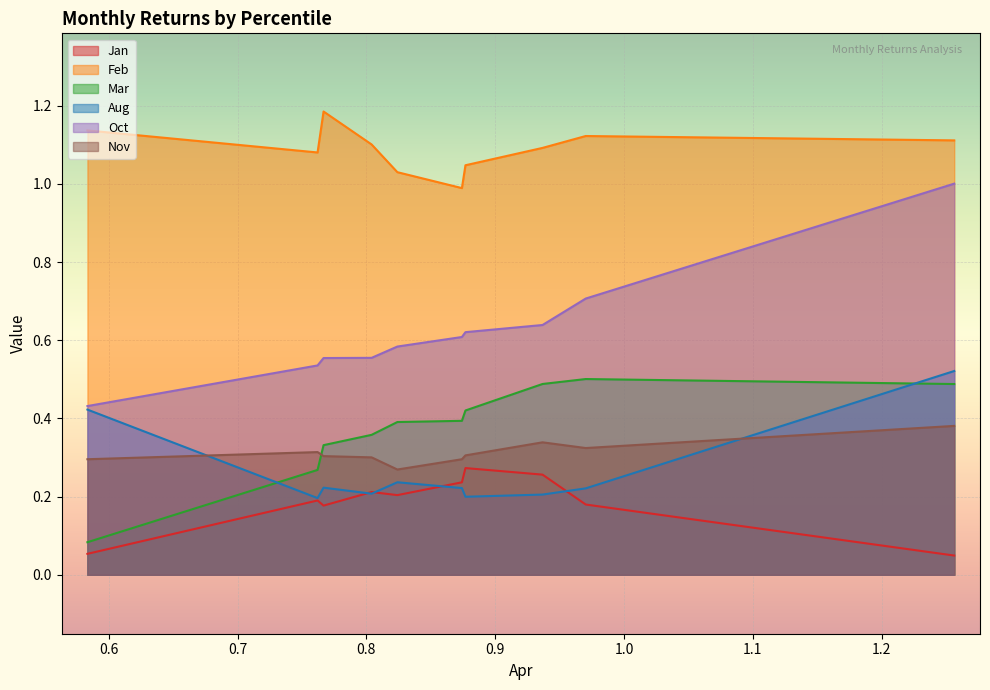

True or false: Mar has a value of 0.1 at pct15.

False